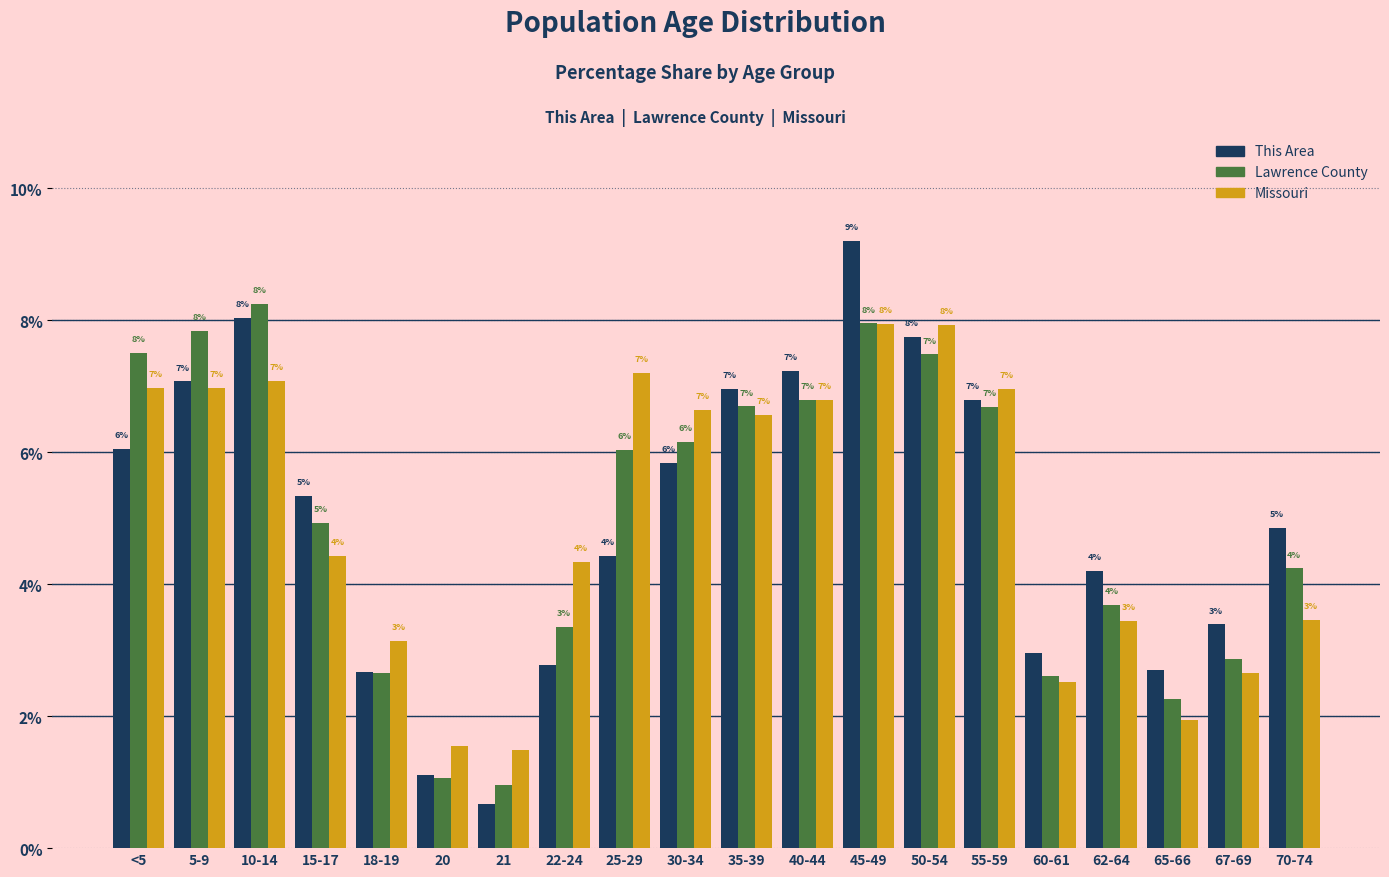

The Lawrence County series shows 4.2 at 70-74. True or false?

True